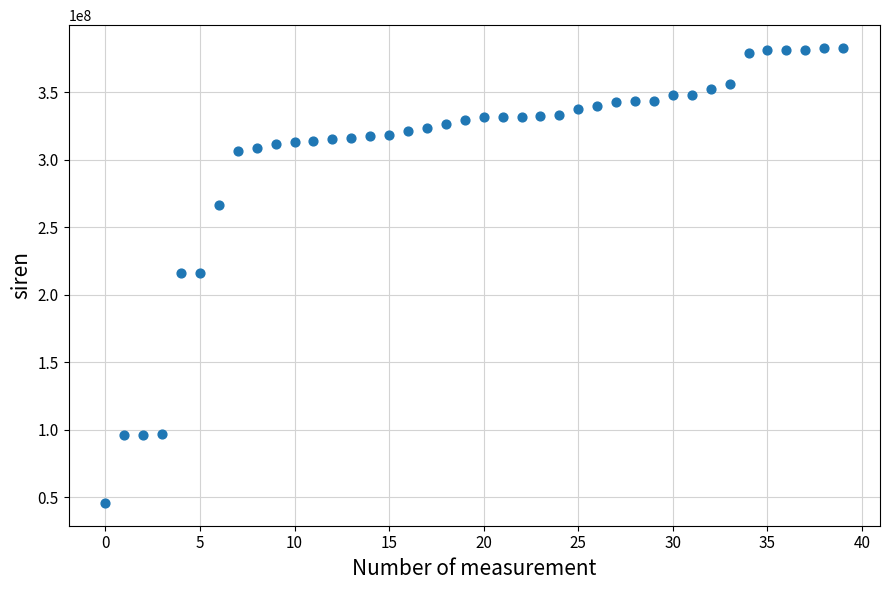

What is the range of Y values (max minus min)?

336961714